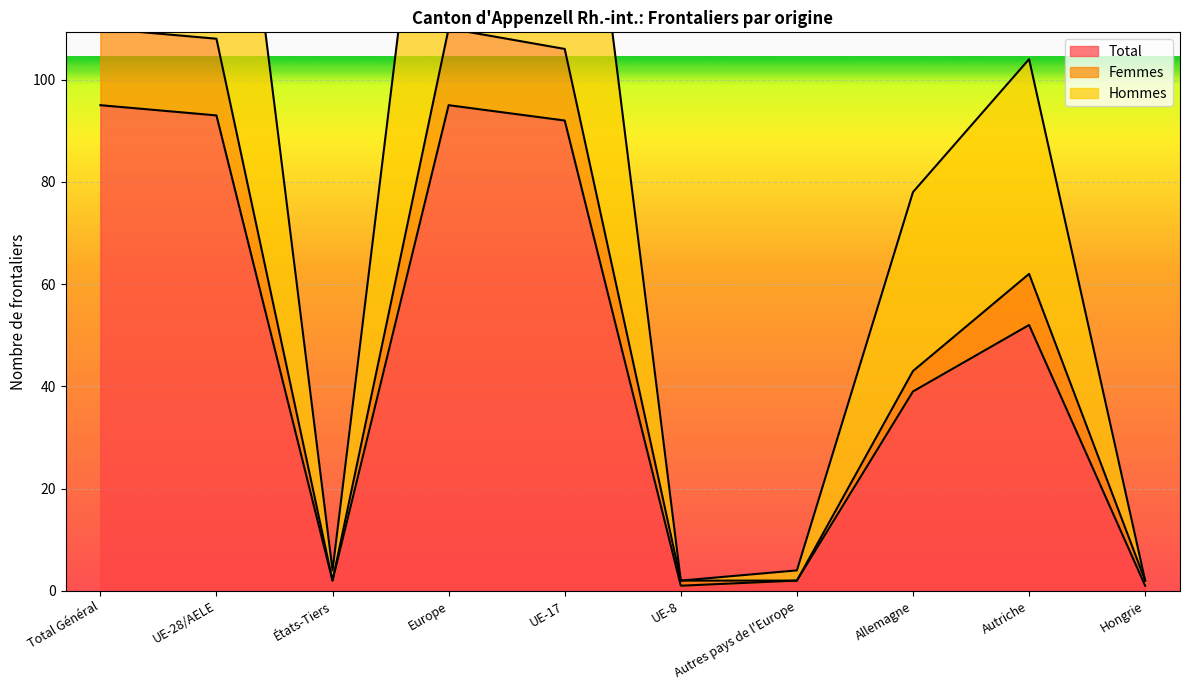

Is it true that Femmes equals 24 at Europe?

False